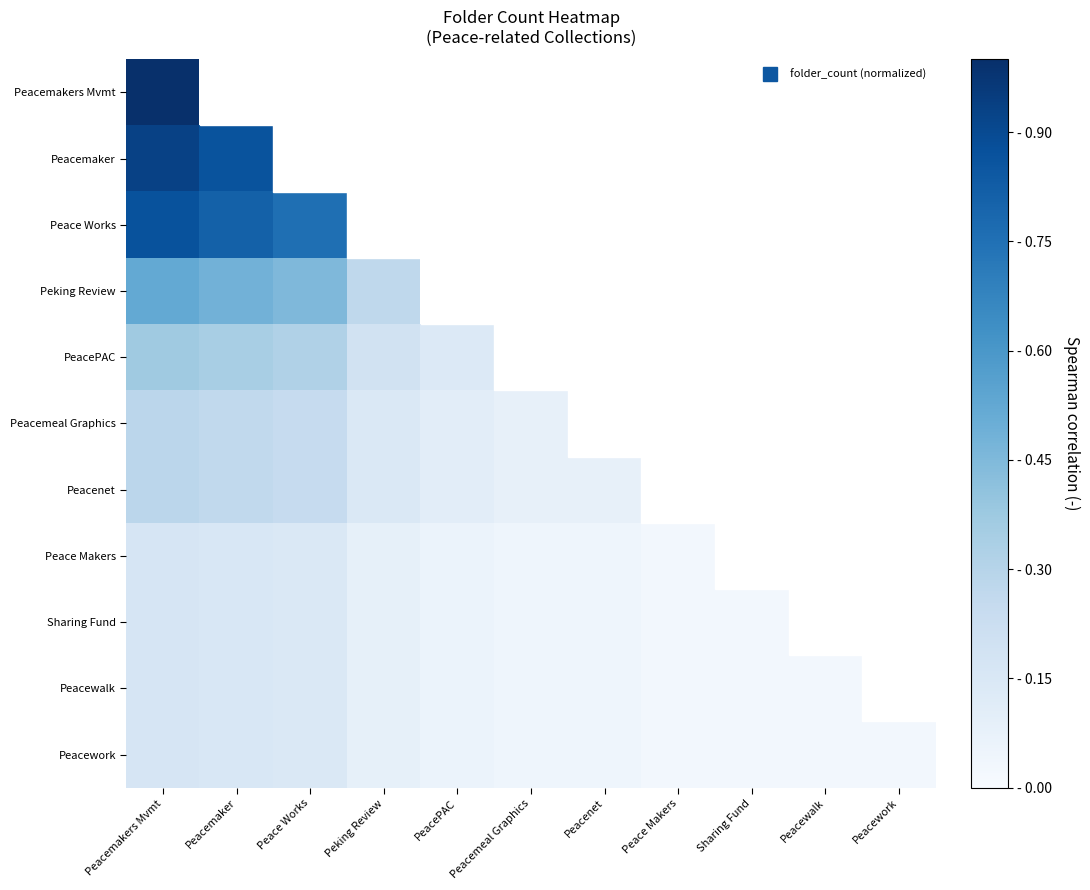

How many data points in Peacewalk are above 0?

10